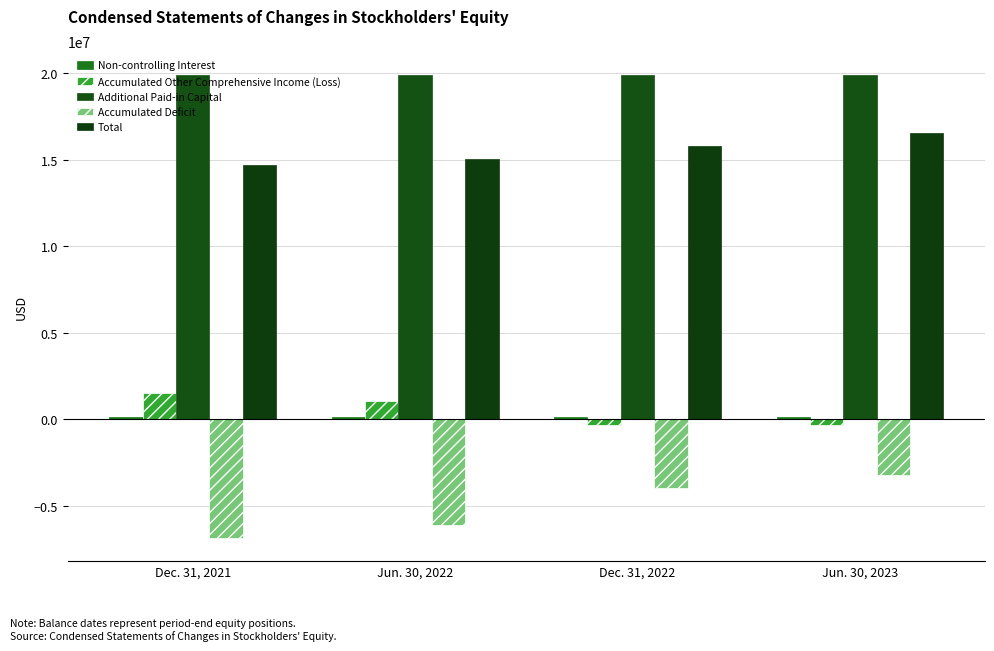

What is the total value across all series at Dec. 31, 2021?

29412839